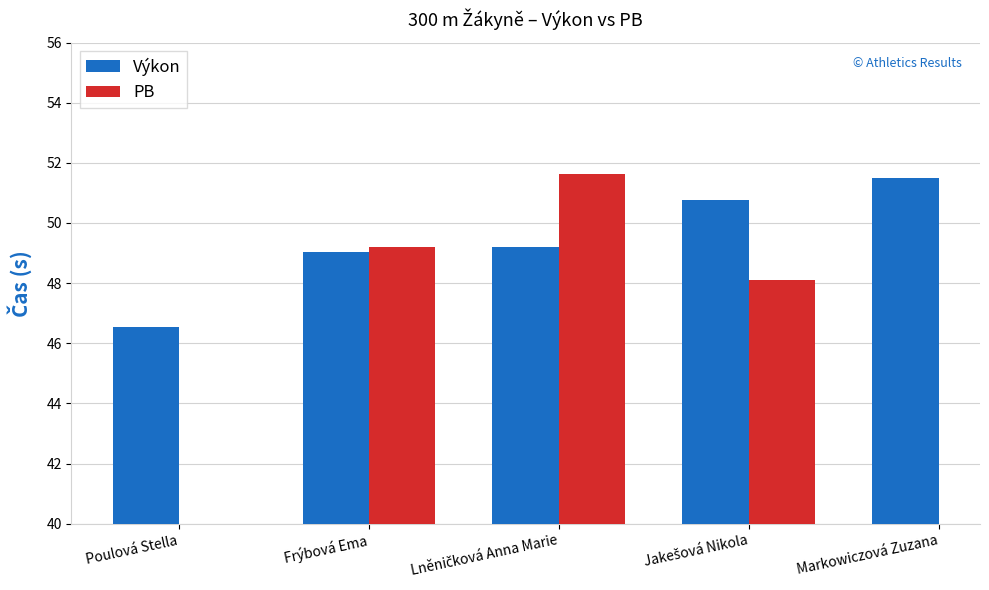

How many groups of bars are there?

5